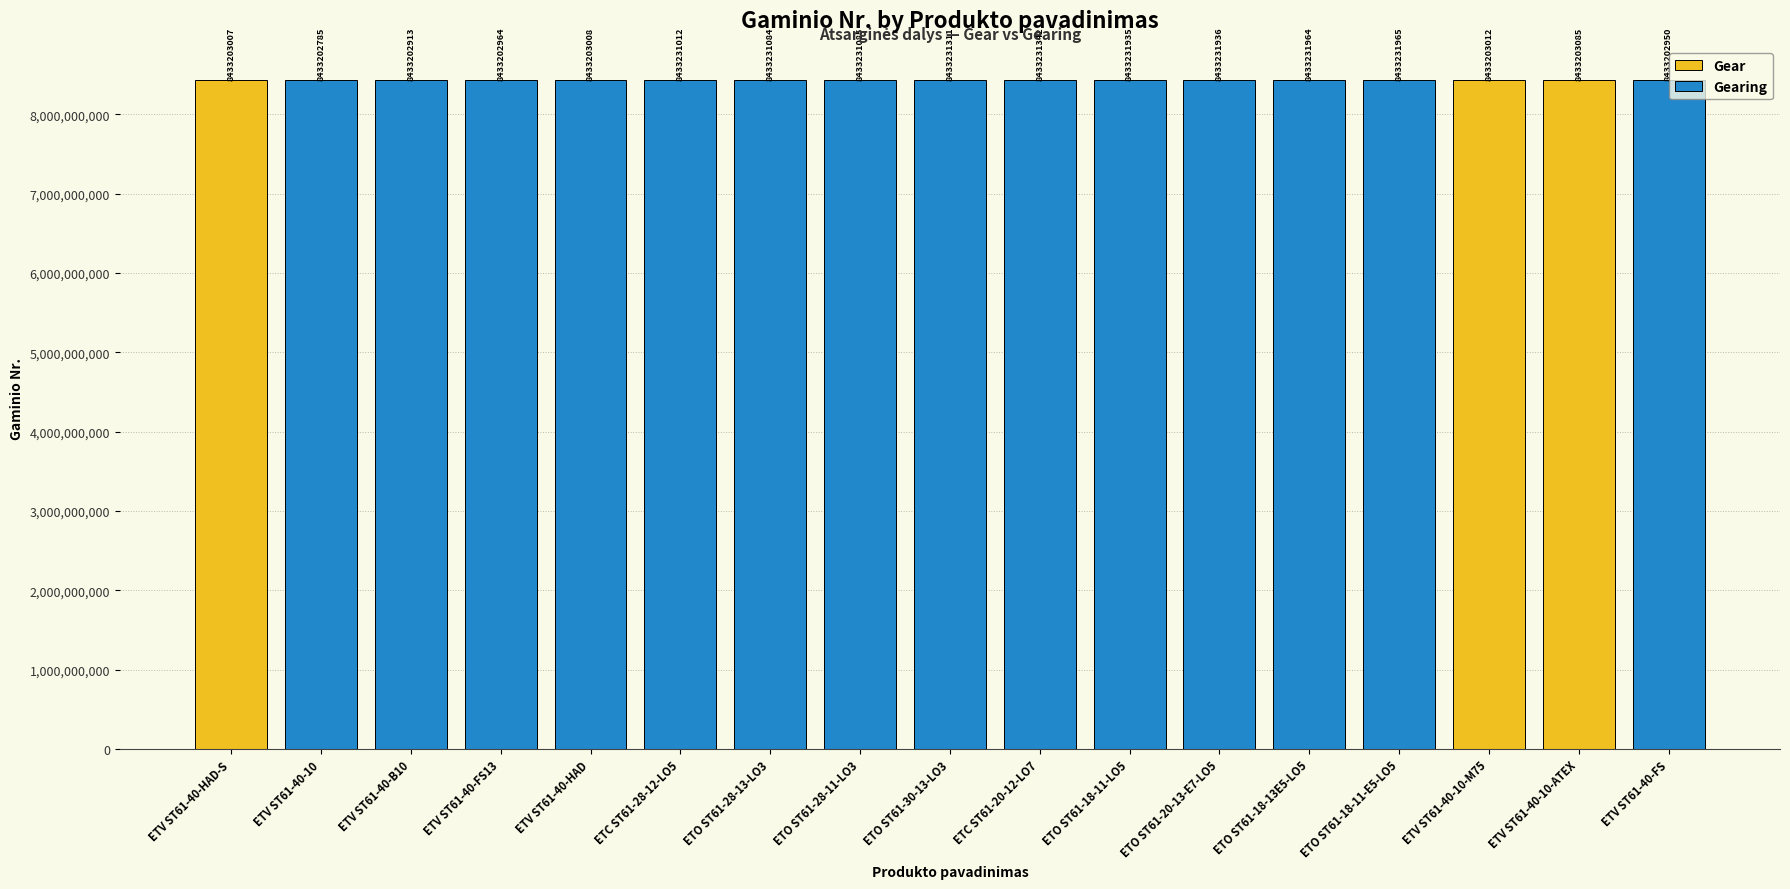

At which category does the chart reach its peak across all series?

ETO ST61-18-11-E5-LO5